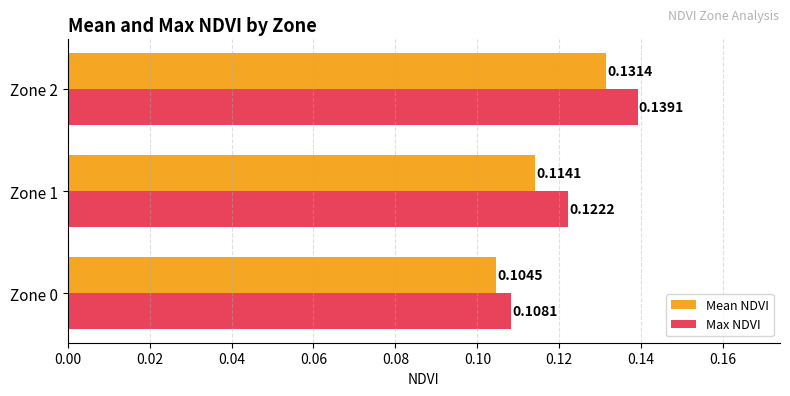

Which series has the largest range (max minus min)?

Max NDVI